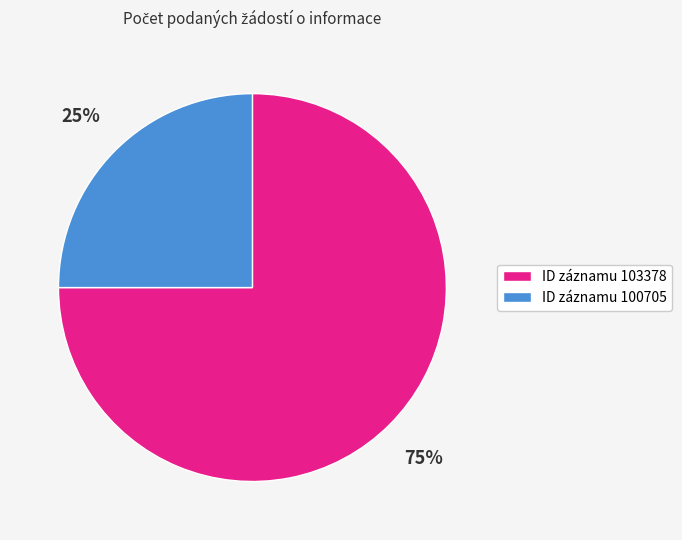

Which slice represents more than half of the pie?

ID záznamu 103378